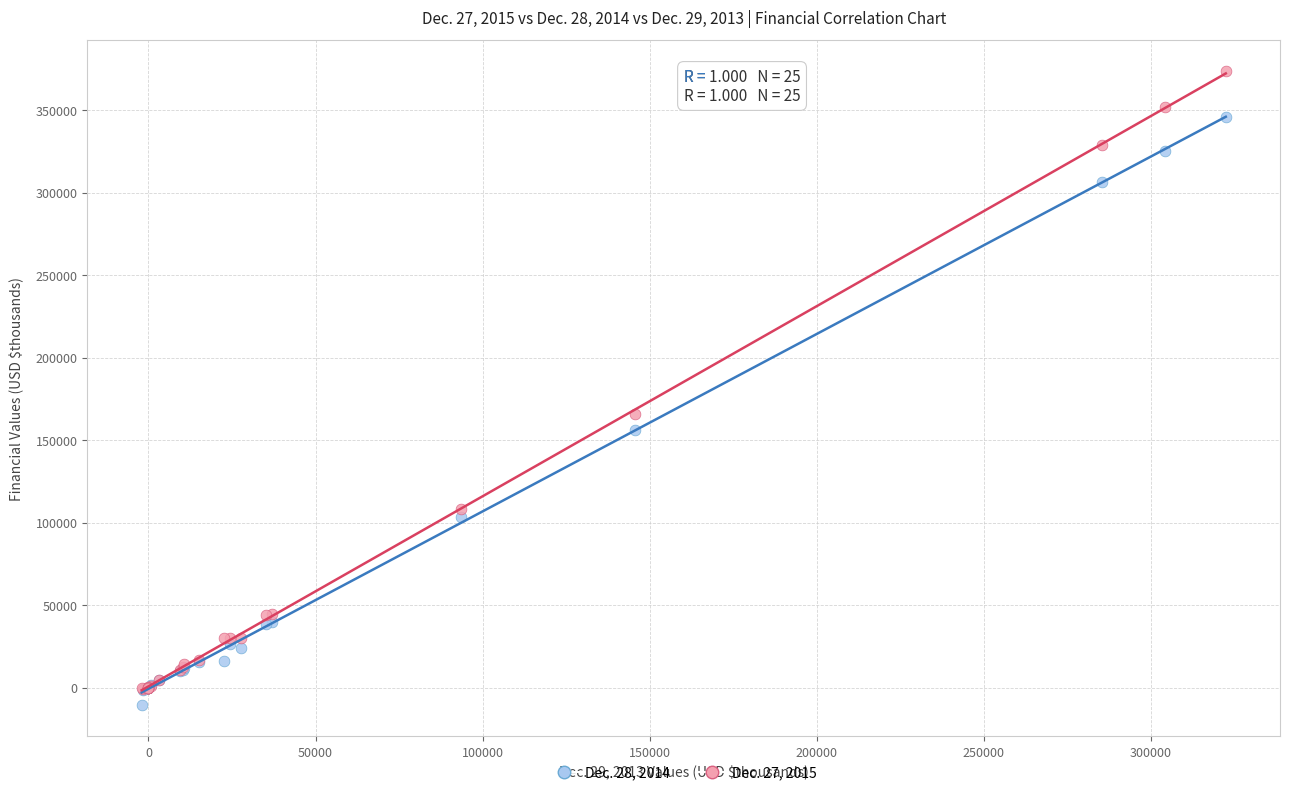

Across all series, what Y value is closest to 181589?

165847.0